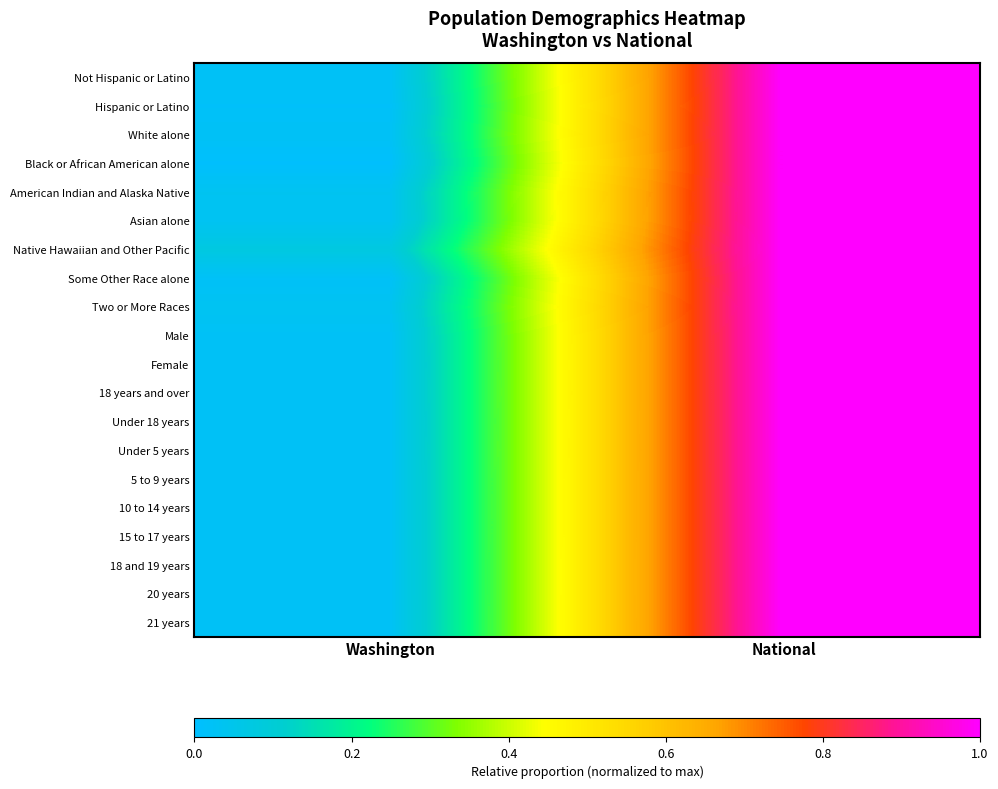

Between National and Washington, which is larger?

National